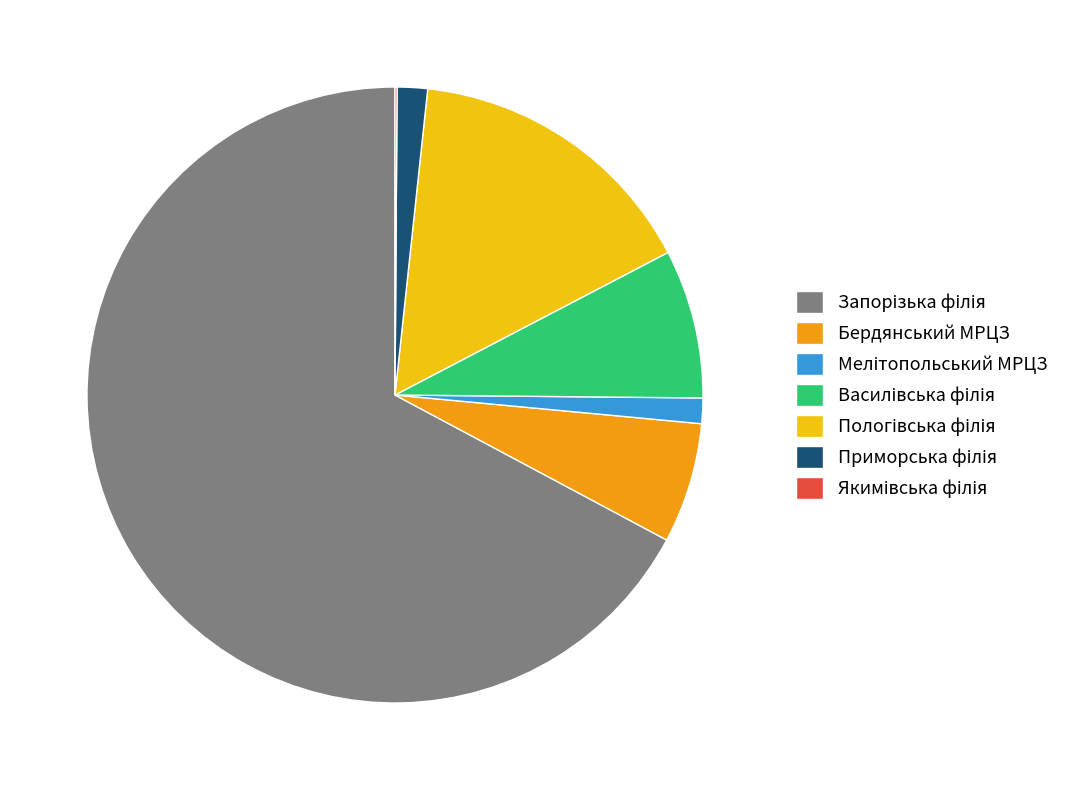

Is there any slice that represents more than half of the pie?

Yes